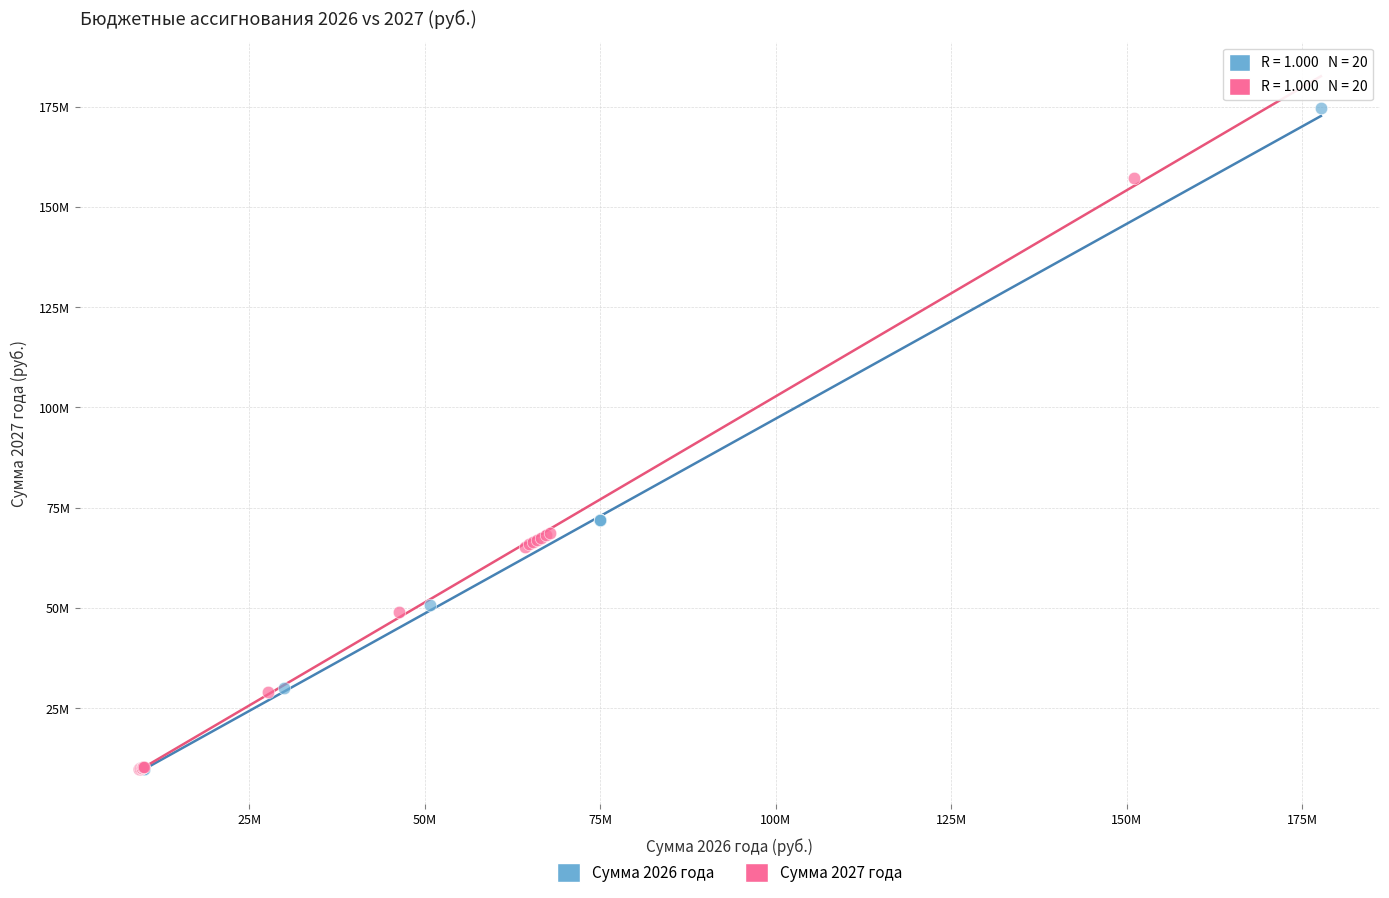

What are all the series names shown in the legend?

Сумма 2026 года, Сумма 2027 года